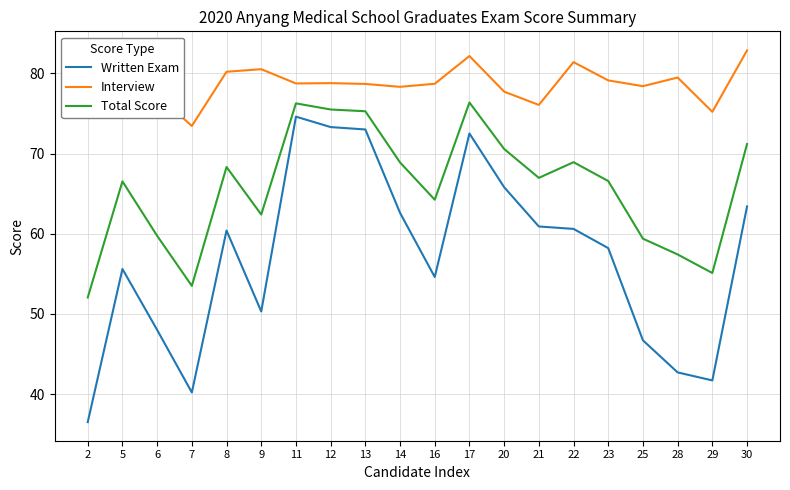

Count the number of categories in the chart.

20